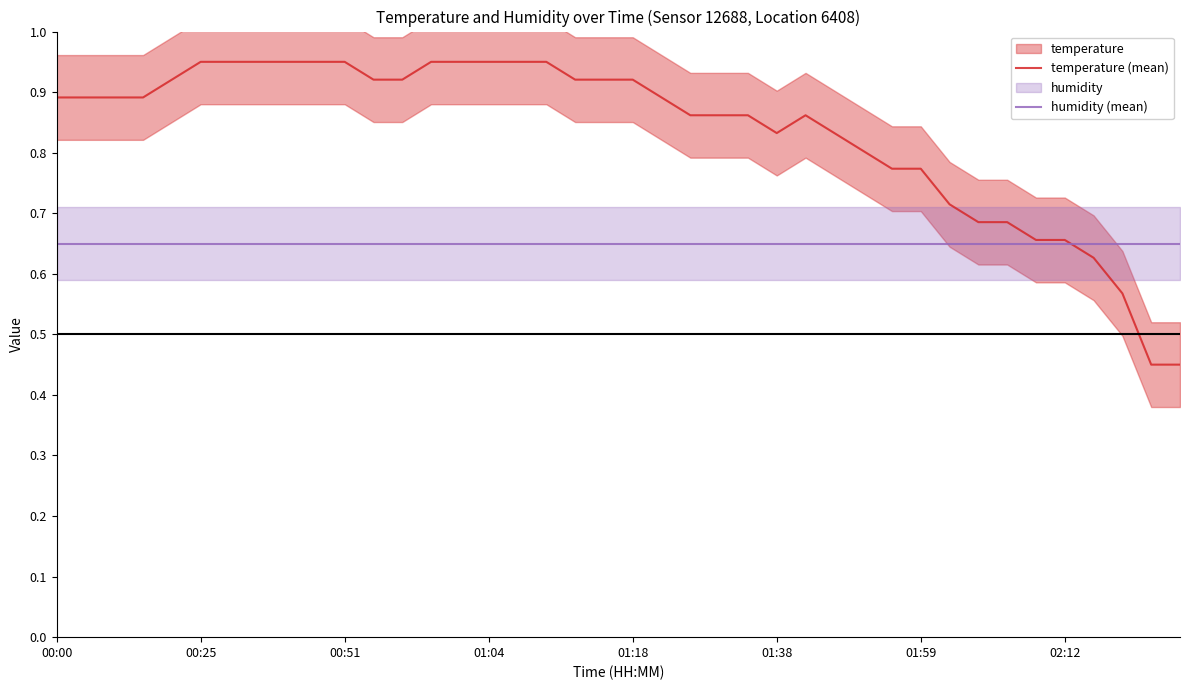

Is it true that humidity (mean) equals 1.0 at 02:12?

False